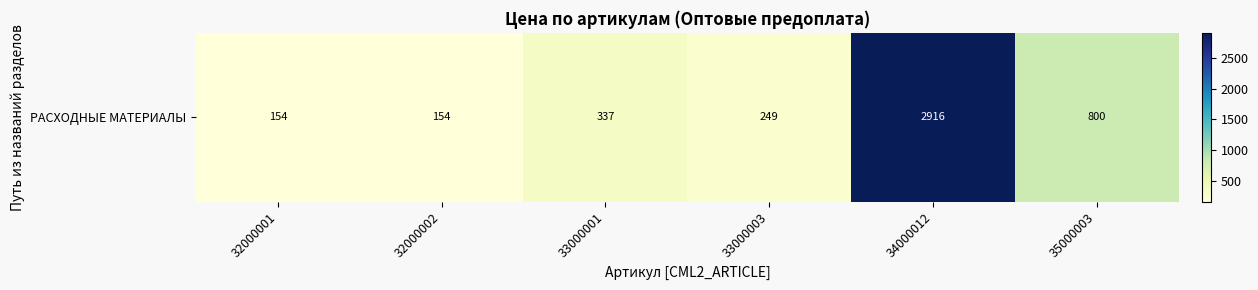

True or false: the data shows 2916 at 34000012.

True